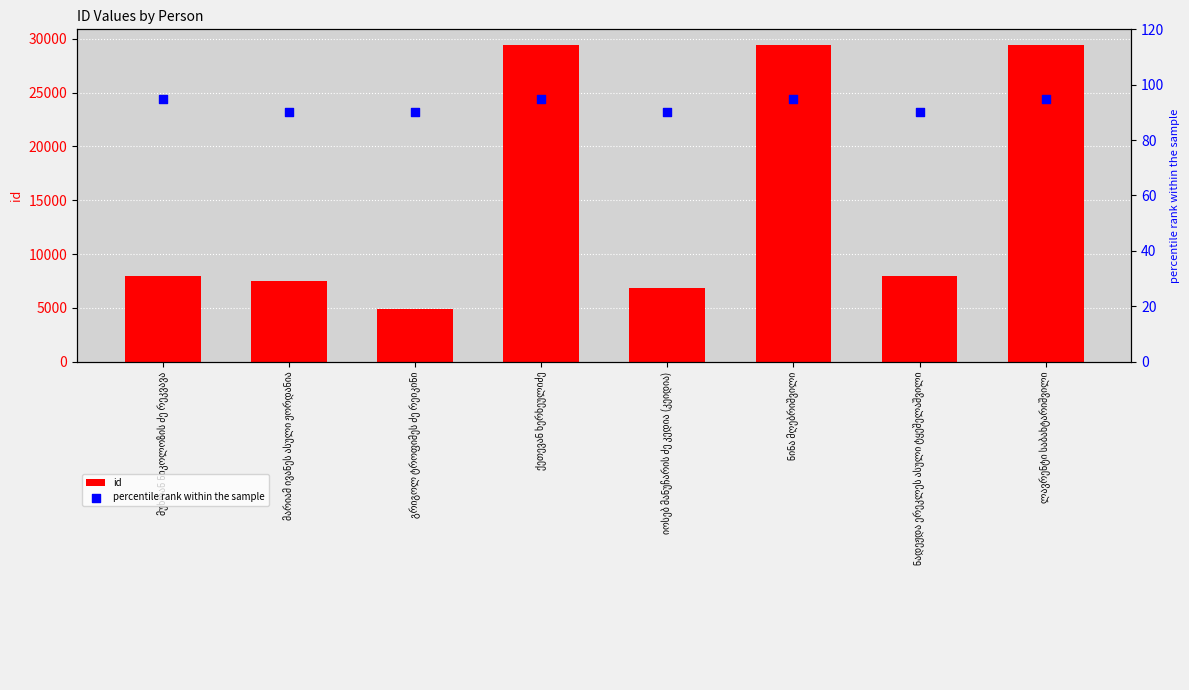

At how many categories does at least one series exceed 19568?

3